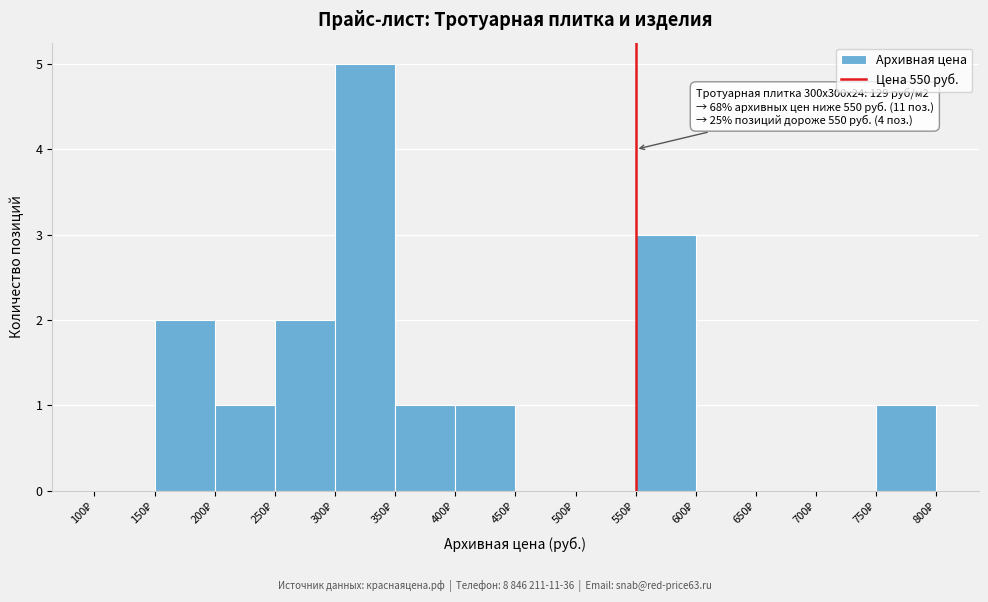

Over which range of the x-axis is the bar tallest?

300 to 350